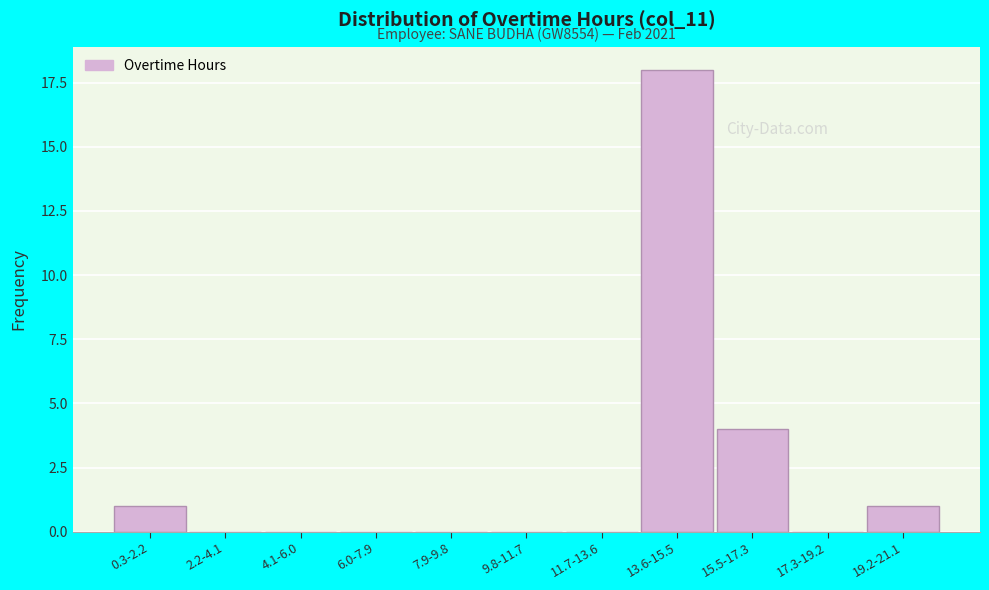

Reading left to right, what are all the values shown in this chart?

0.3-2.2=1	2.2-4.1=0	4.1-6.0=0	6.0-7.9=0	7.9-9.8=0	9.8-11.7=0	11.7-13.6=0	13.6-15.5=18	15.5-17.3=4	17.3-19.2=0	19.2-21.1=1